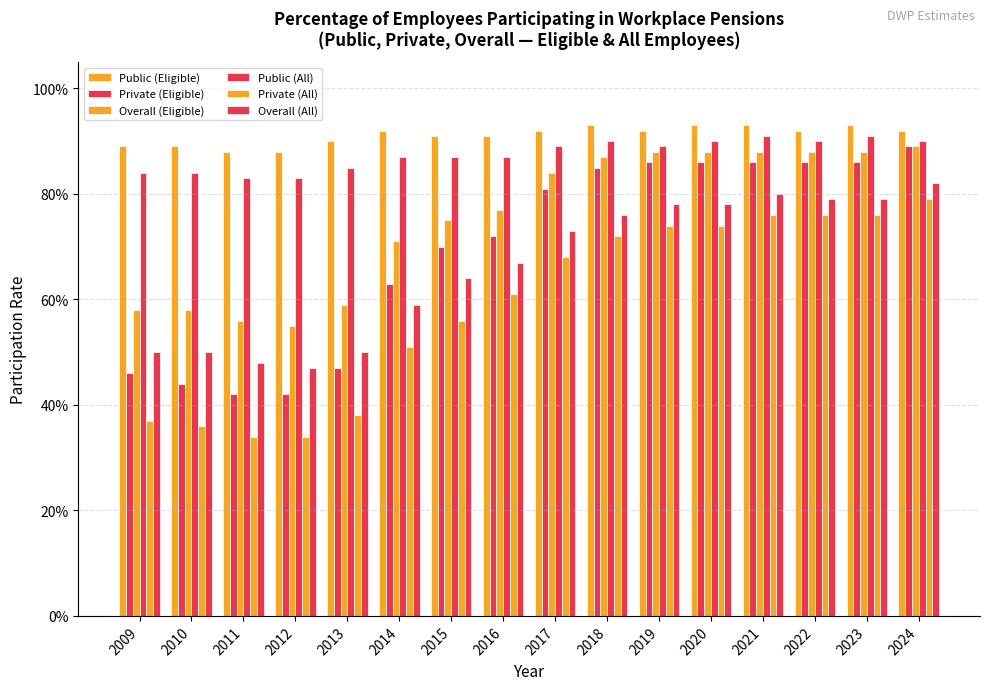

Reading left to right, extract all data points from this chart.

Public (Eligible): 2009=0.9	2010=0.9	2011=0.9	2012=0.9	2013=0.9	2014=0.9	2015=0.9	2016=0.9	2017=0.9	2018=0.9	2019=0.9	2020=0.9	2021=0.9	2022=0.9	2023=0.9	2024=0.9
Private (Eligible): 2009=0.5	2010=0.4	2011=0.4	2012=0.4	2013=0.5	2014=0.6	2015=0.7	2016=0.7	2017=0.8	2018=0.8	2019=0.9	2020=0.9	2021=0.9	2022=0.9	2023=0.9	2024=0.9
Overall (Eligible): 2009=0.6	2010=0.6	2011=0.6	2012=0.6	2013=0.6	2014=0.7	2015=0.8	2016=0.8	2017=0.8	2018=0.9	2019=0.9	2020=0.9	2021=0.9	2022=0.9	2023=0.9	2024=0.9
Public (All): 2009=0.8	2010=0.8	2011=0.8	2012=0.8	2013=0.8	2014=0.9	2015=0.9	2016=0.9	2017=0.9	2018=0.9	2019=0.9	2020=0.9	2021=0.9	2022=0.9	2023=0.9	2024=0.9
Private (All): 2009=0.4	2010=0.4	2011=0.3	2012=0.3	2013=0.4	2014=0.5	2015=0.6	2016=0.6	2017=0.7	2018=0.7	2019=0.7	2020=0.7	2021=0.8	2022=0.8	2023=0.8	2024=0.8
Overall (All): 2009=0.5	2010=0.5	2011=0.5	2012=0.5	2013=0.5	2014=0.6	2015=0.6	2016=0.7	2017=0.7	2018=0.8	2019=0.8	2020=0.8	2021=0.8	2022=0.8	2023=0.8	2024=0.8